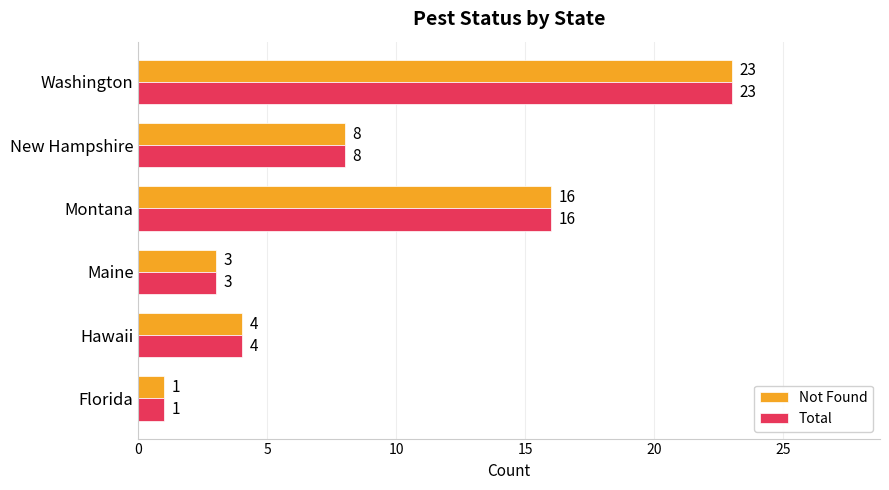

What is the smallest value displayed?

1